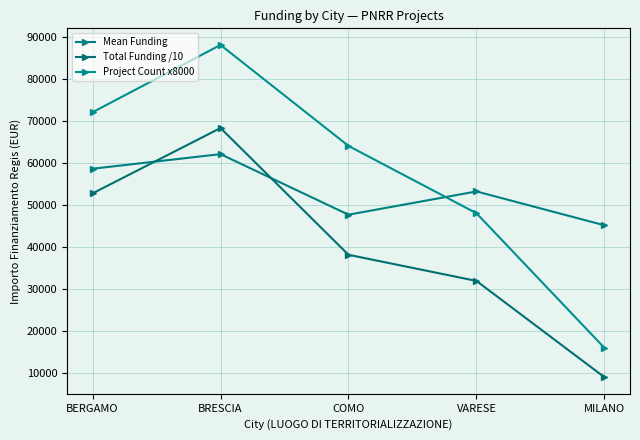

Reading left to right, transcribe all the data shown in this chart.

Mean Funding: 58575.1	62045.7	47651.9	53178.4	45134.3
Total Funding /10: 52717.6	68250.2	38121.5	31907.0	9026.9
Project Count x8000: 72000.0	88000.0	64000.0	48000.0	16000.0